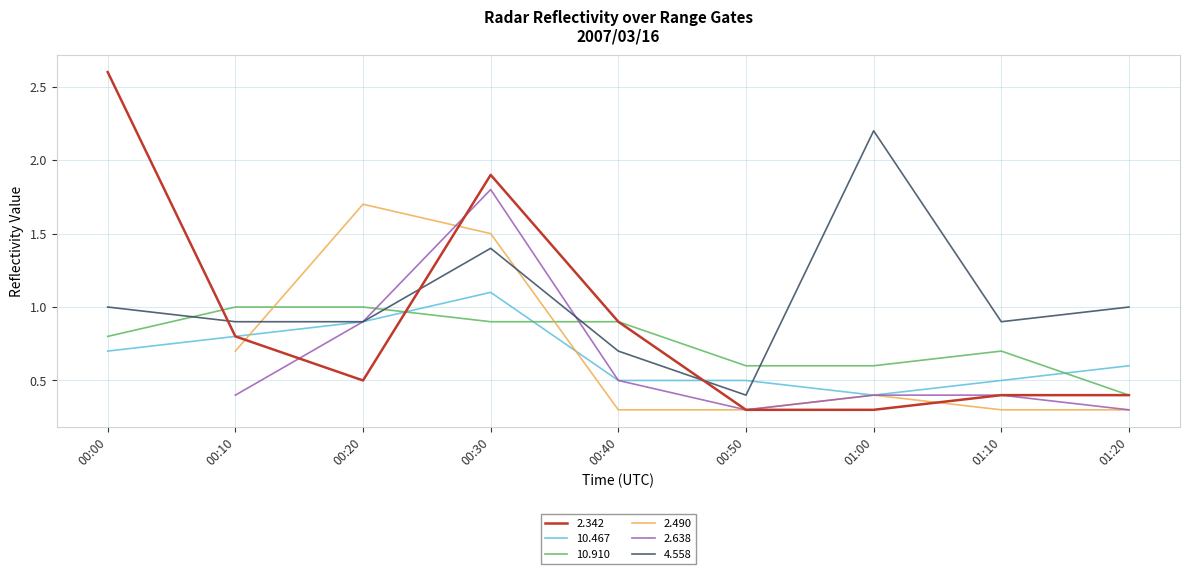

Which category has the lowest value in the   4.558 series?

00:50